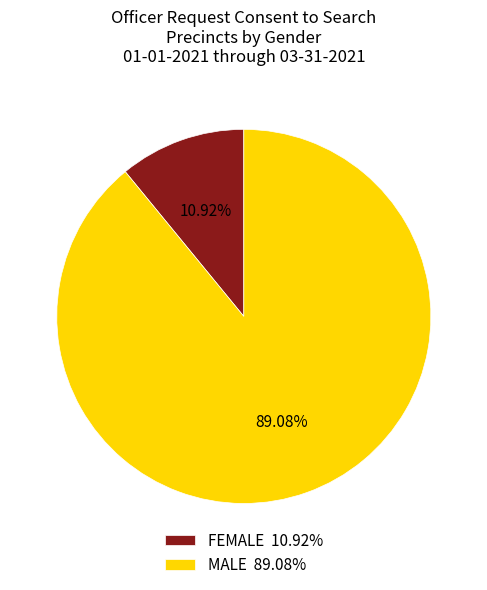

What is the ratio of the value at MALE 89.08% to the value at FEMALE 10.92%?

8.2